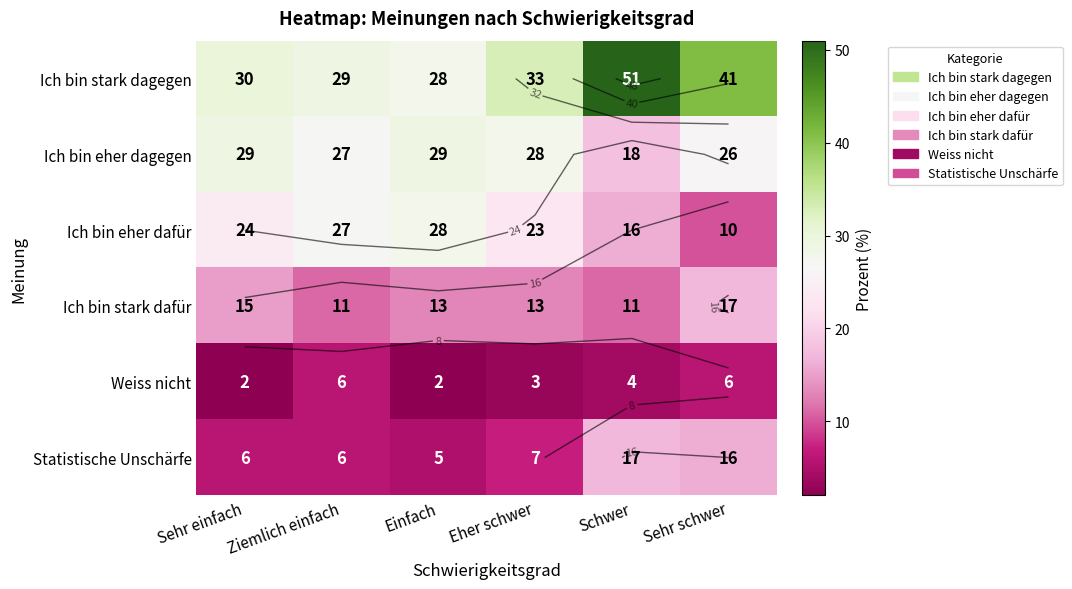

What is the difference between the highest and lowest values at Sehr einfach?

28